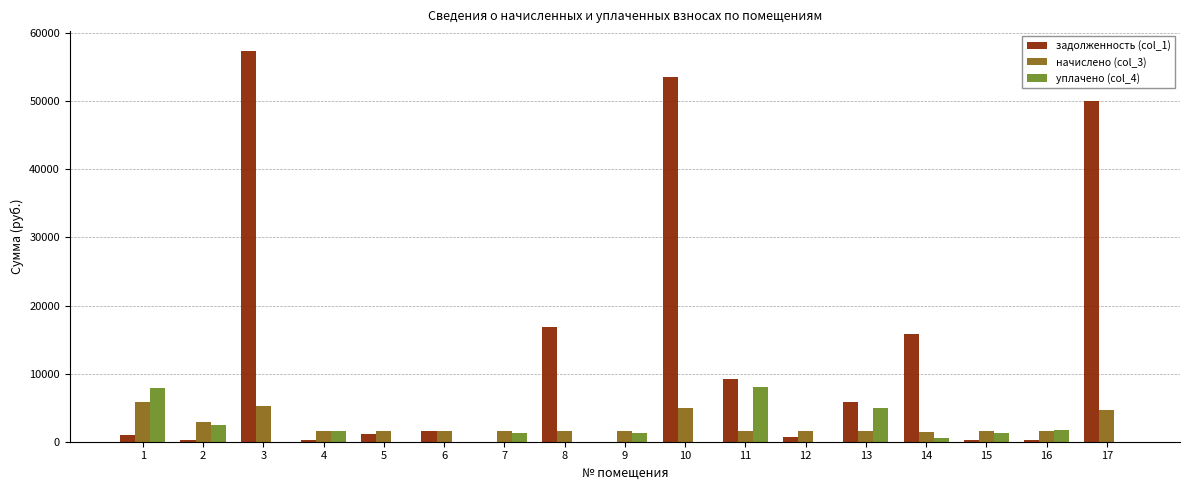

Is the value of задолженность (col_1) at 8 greater than the value of начислено (col_3) at 14?

Yes